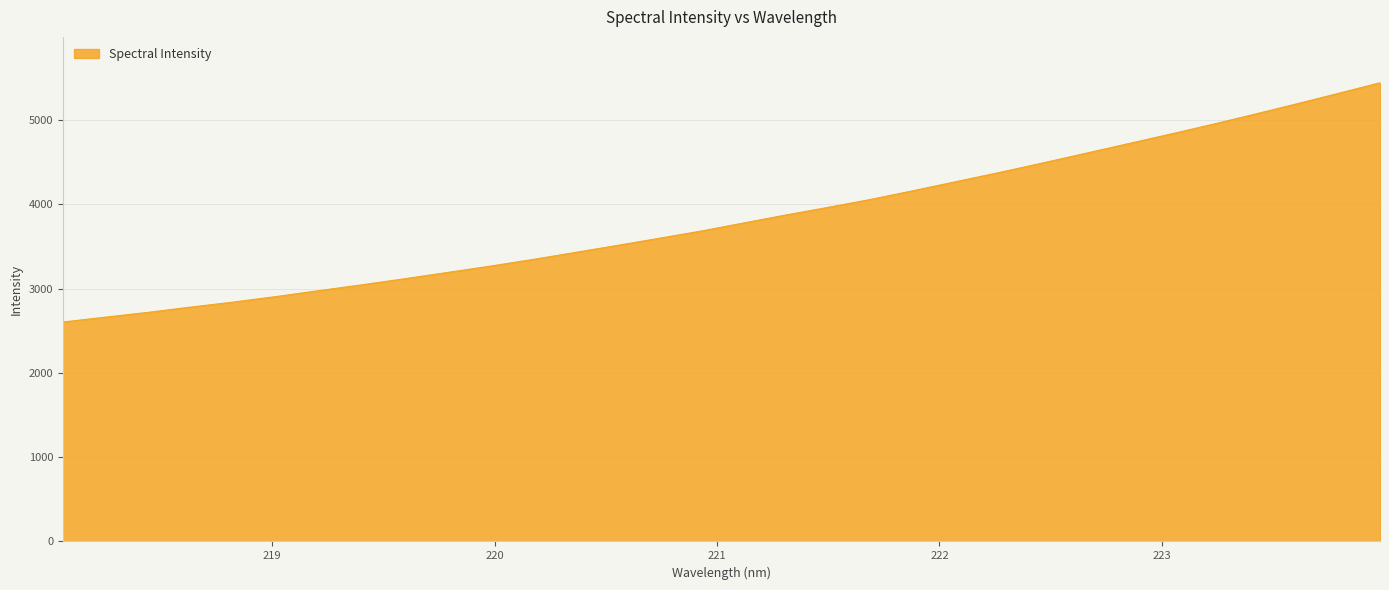

How many distinct data groups are displayed?

1